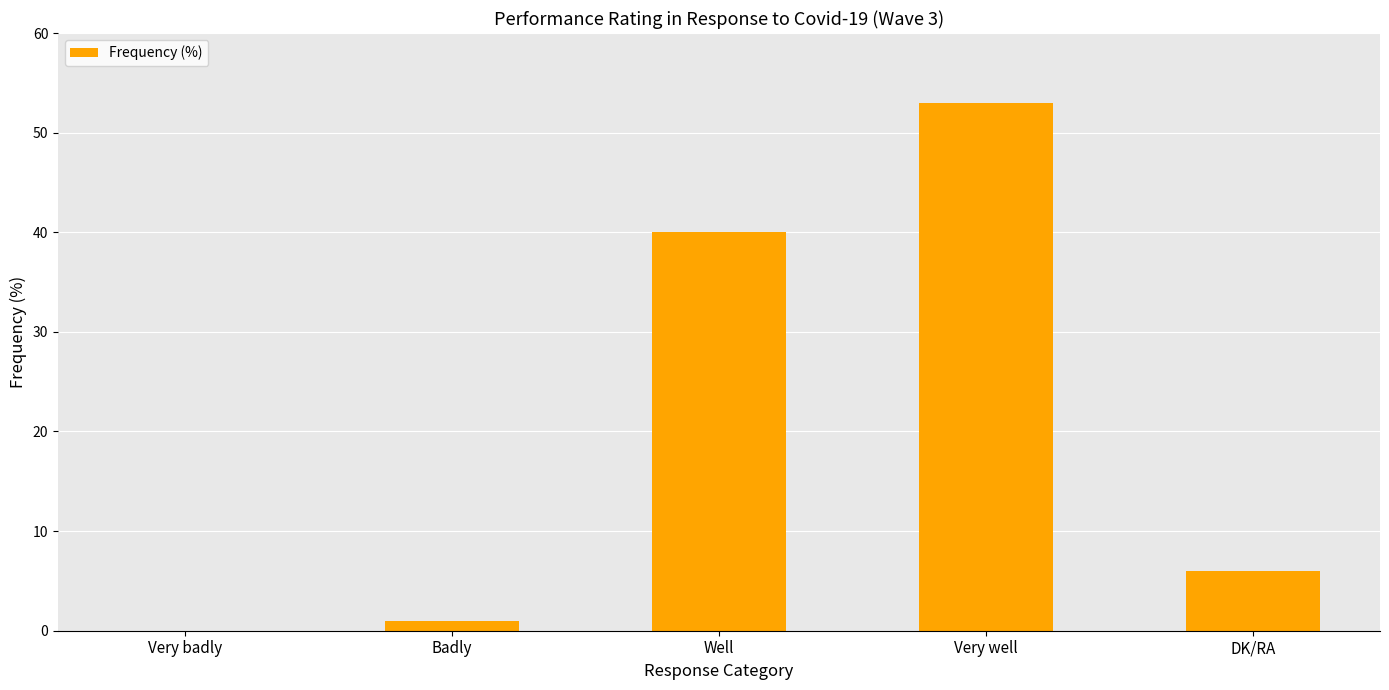

What is the maximum value shown in the chart?

53